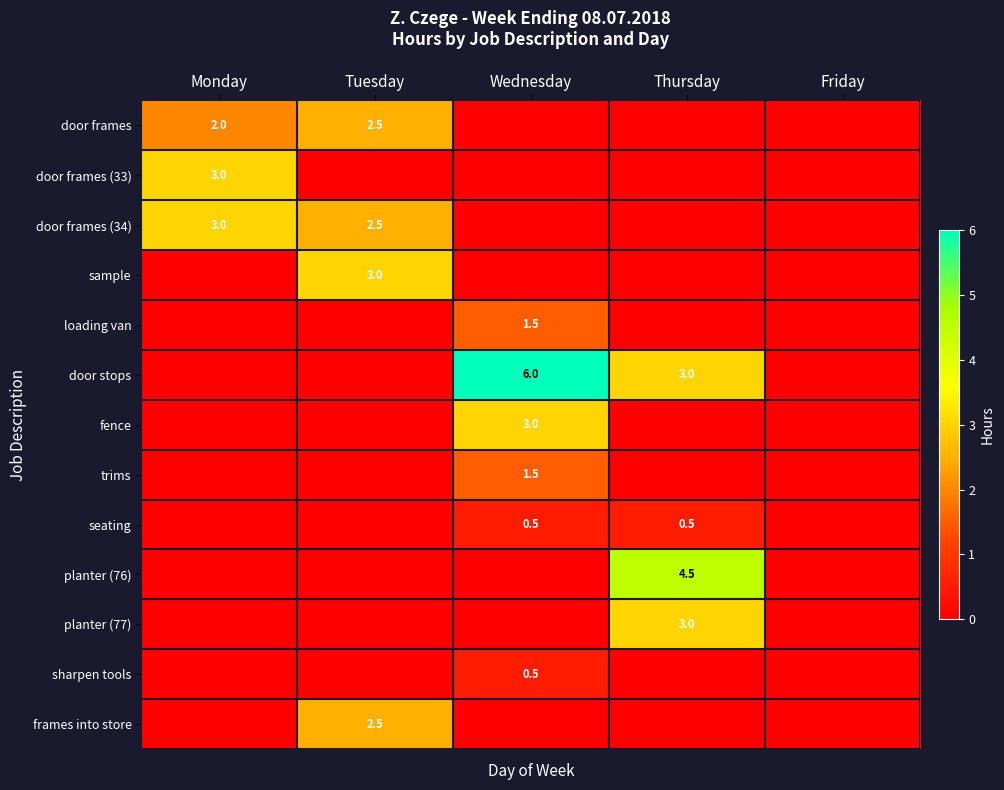

The loading van series shows 1.5 at Wednesday. True or false?

True